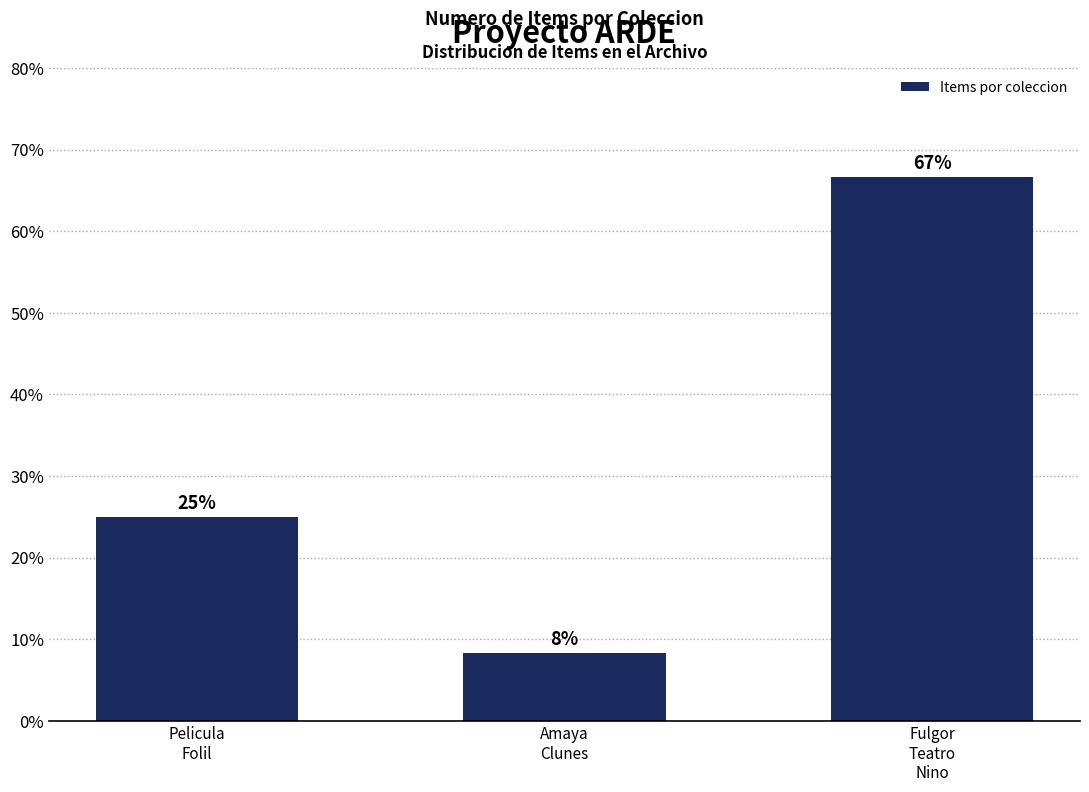

List the labels in order of value, largest first.

Fulgor
Teatro
Nino, Pelicula
Folil, Amaya
Clunes